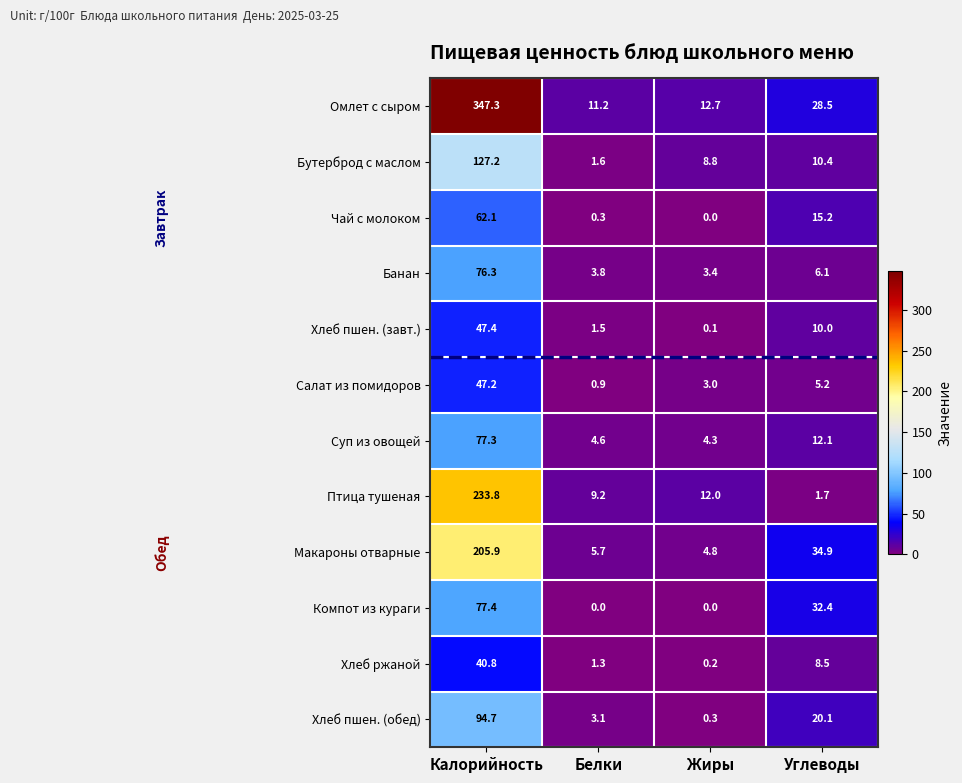

At which category is the sum across all series the highest?

Калорийность